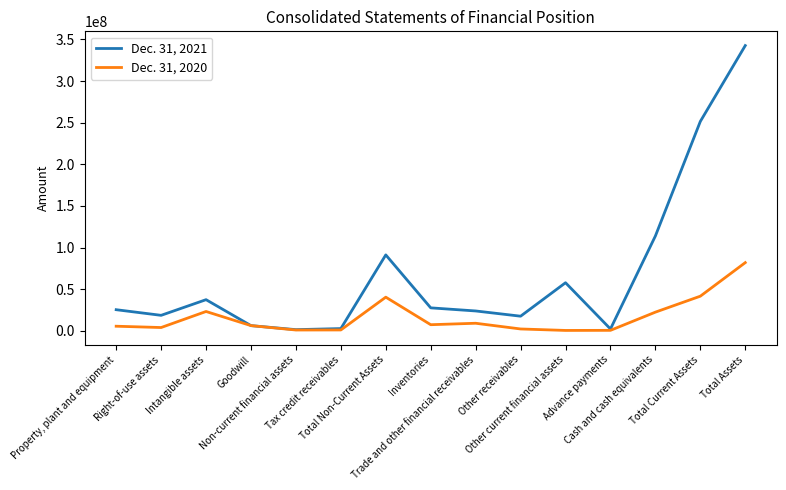

What is the spread (max minus min) of values at Inventories?

20244652